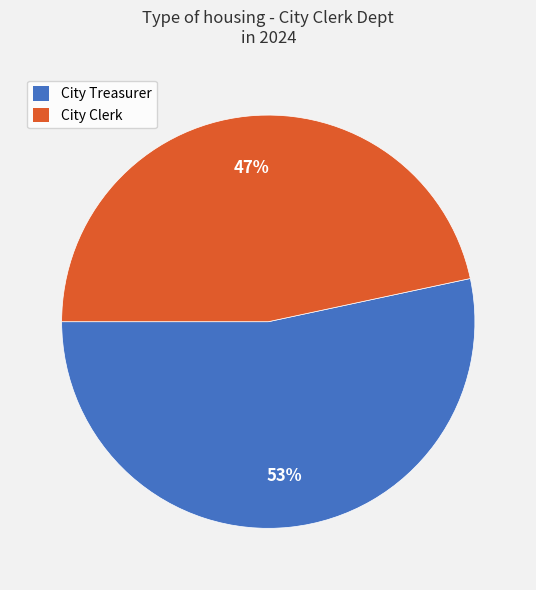

To the nearest percent, what is the combined percentage of City Treasurer and City Clerk?

100%